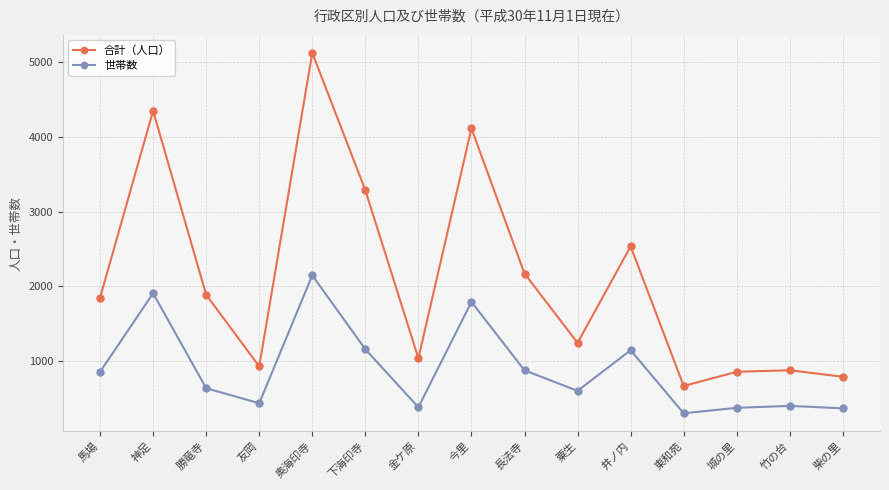

Where is 合計（人口） nearest to the value 2894?

井ノ内